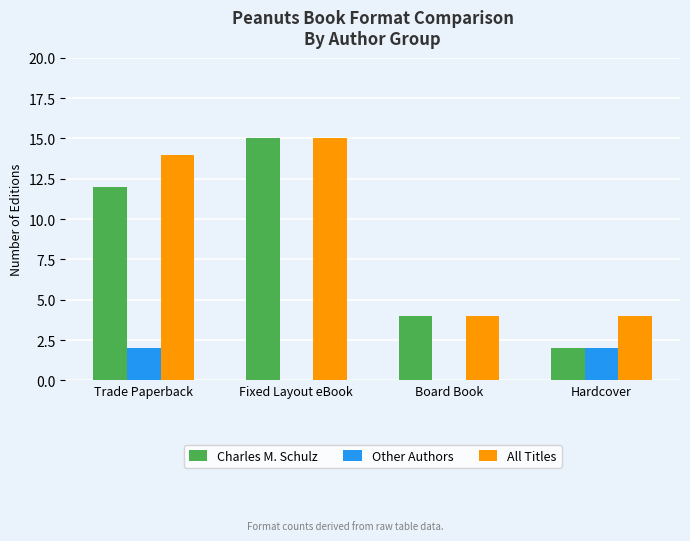

At which category is the sum across all series the highest?

Fixed Layout eBook